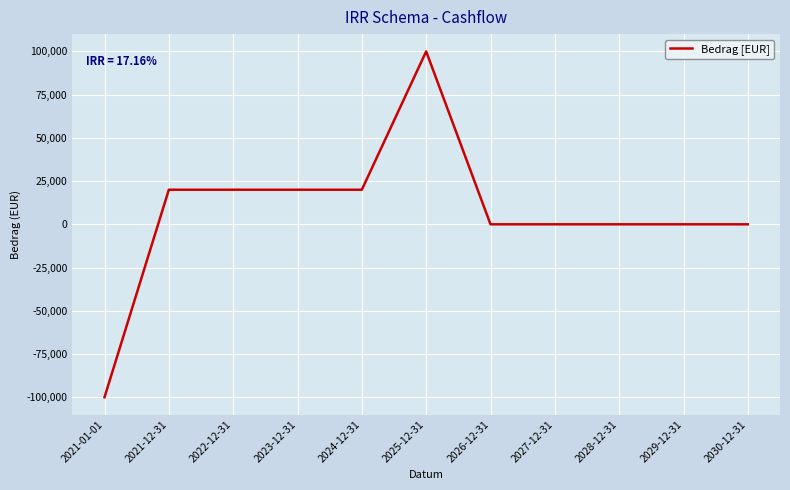

At which category does the chart reach its peak across all series?

2025-12-31